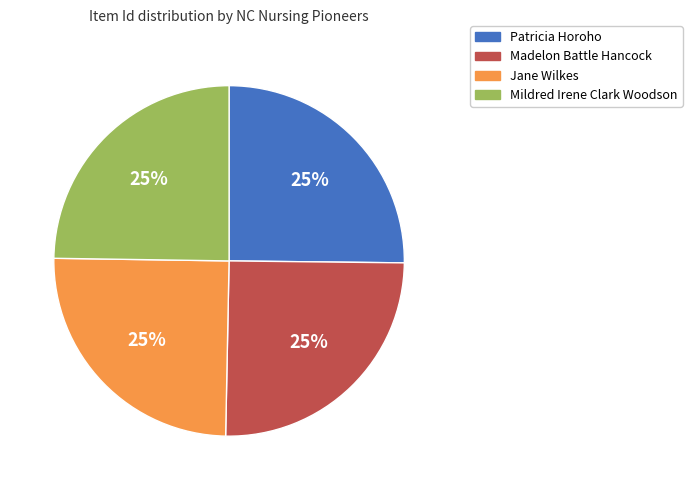

Approximately how many times larger is the value at Jane Wilkes compared to Patricia Horoho?

1.0